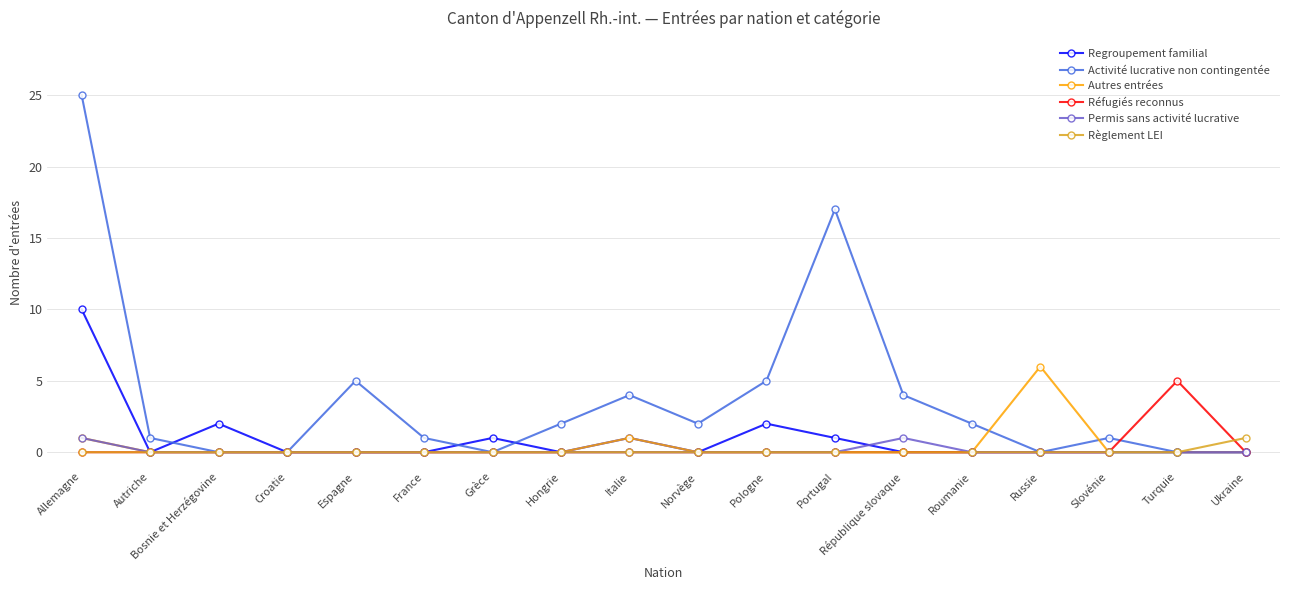

What is the total value across all series at Ukraine?

1